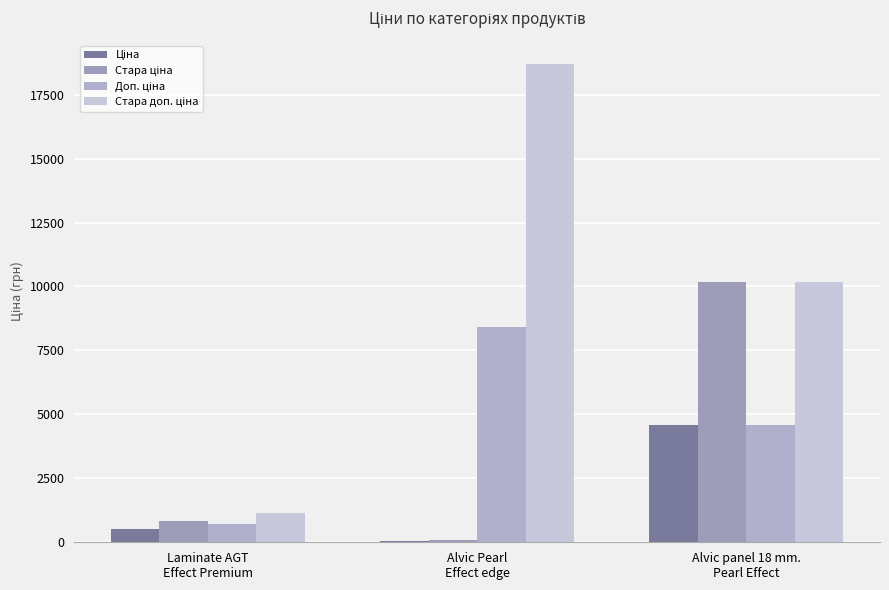

Count the number of categories in the chart.

3